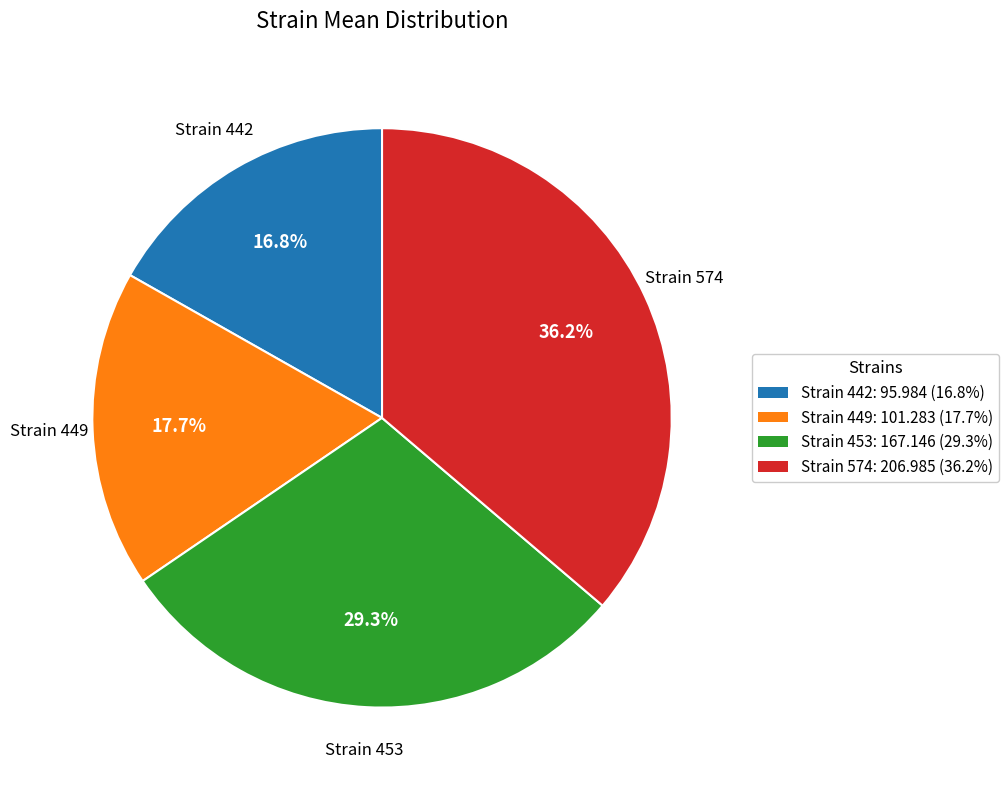

Does any single category account for the majority?

No